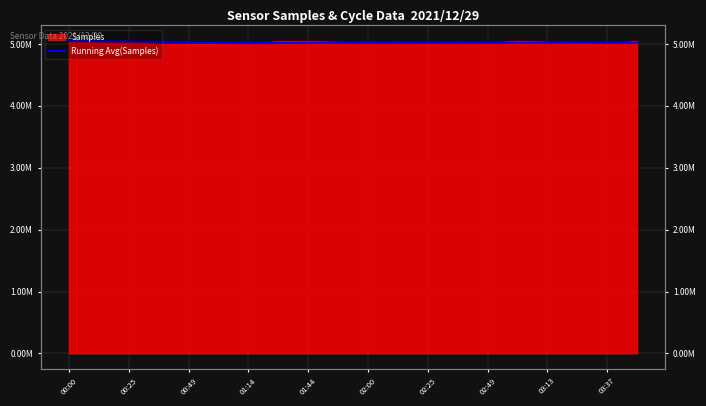

The chart shows a value of 5020916.9 at 19. True or false?

True